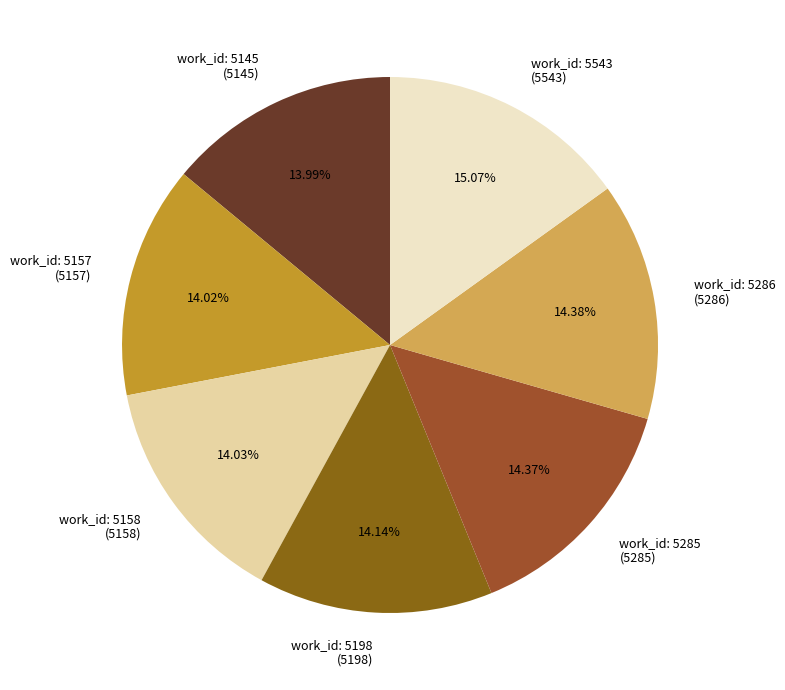

Count the number of slices in the pie.

7